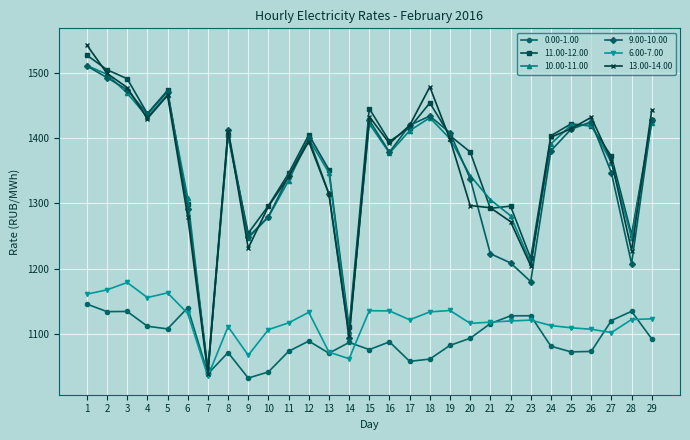

Is it true that 9.00-10.00 equals 2145.3 at 28?

False